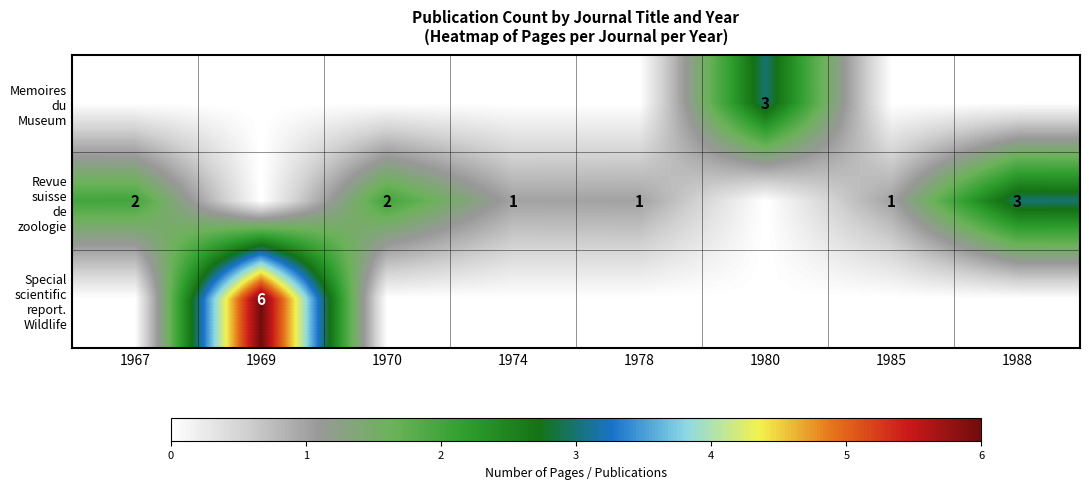

List the series in order of their overall mean, lowest first.

Memoires du Museum, Special scientific report. Wildlife, Revue suisse de zoologie